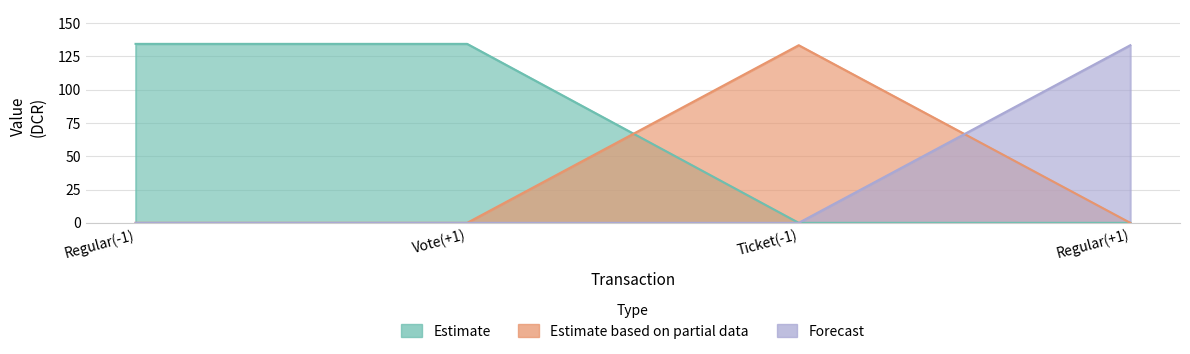

Rank the series at Regular(+1) from highest to lowest value.

Forecast, Estimate, Estimate based on partial data